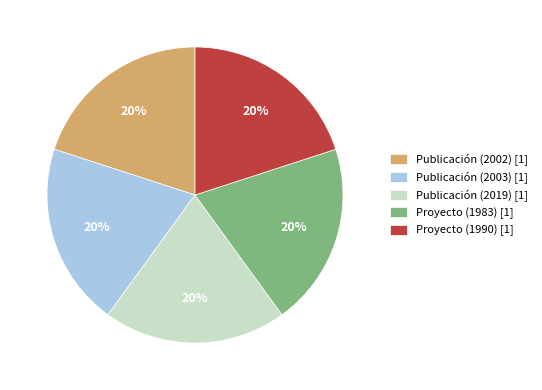

Do Publicación (2019) [1] and Proyecto (1990) [1] together represent more than half of the pie?

No